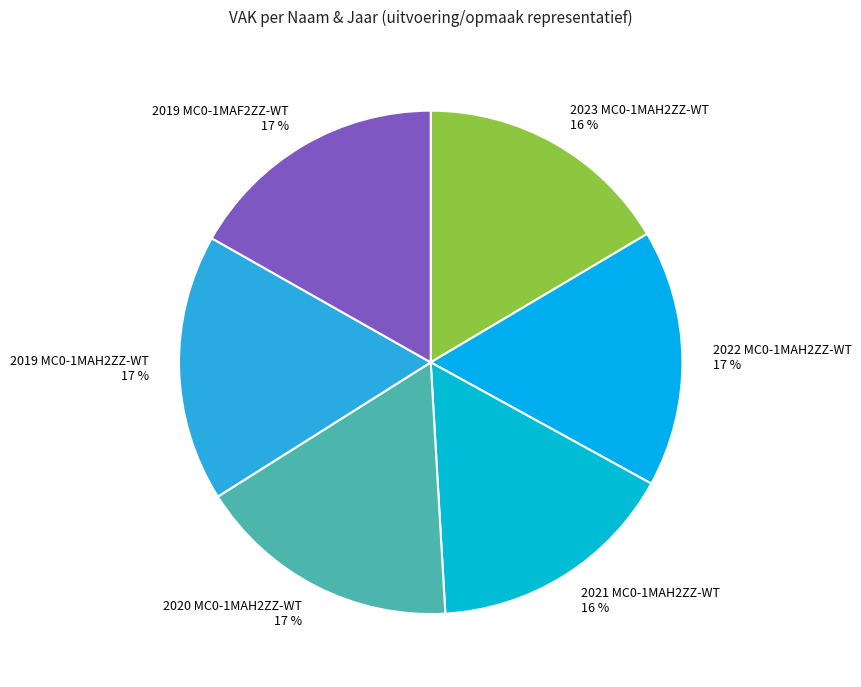

Count the number of slices in the pie.

6